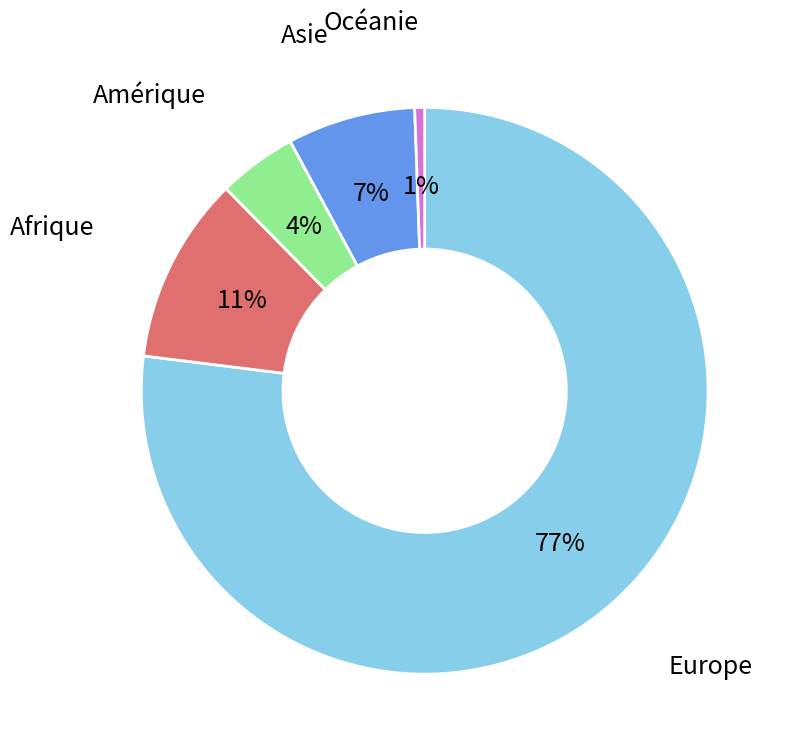

To the nearest percent, what is the average slice percentage?

20%